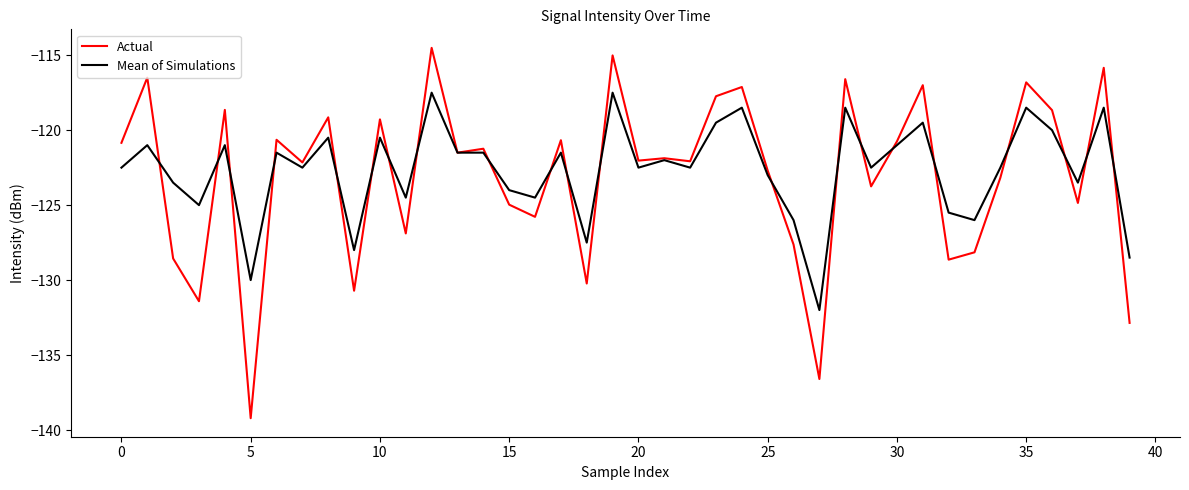

What is the lowest value of the Actual series?

-139.2